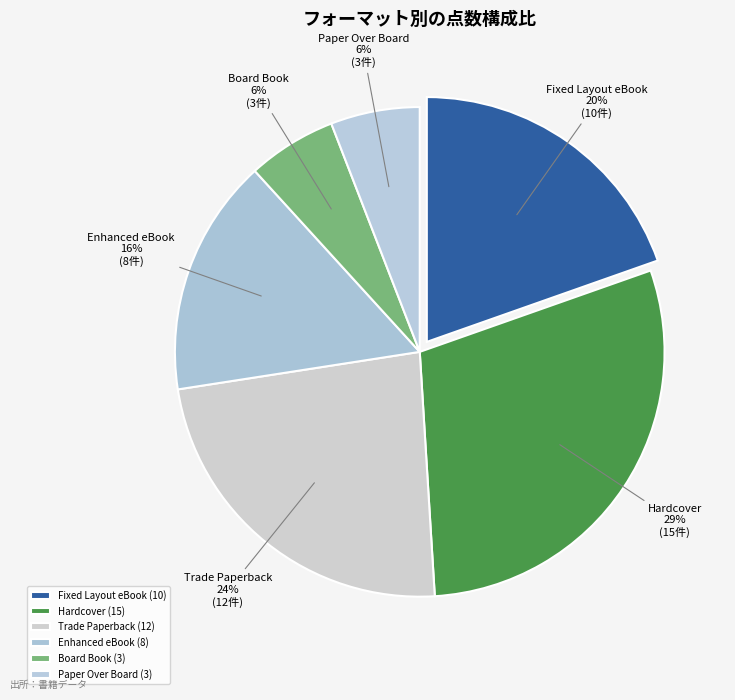

The Trade Paperback slice represents 35% of the pie. True or false?

False